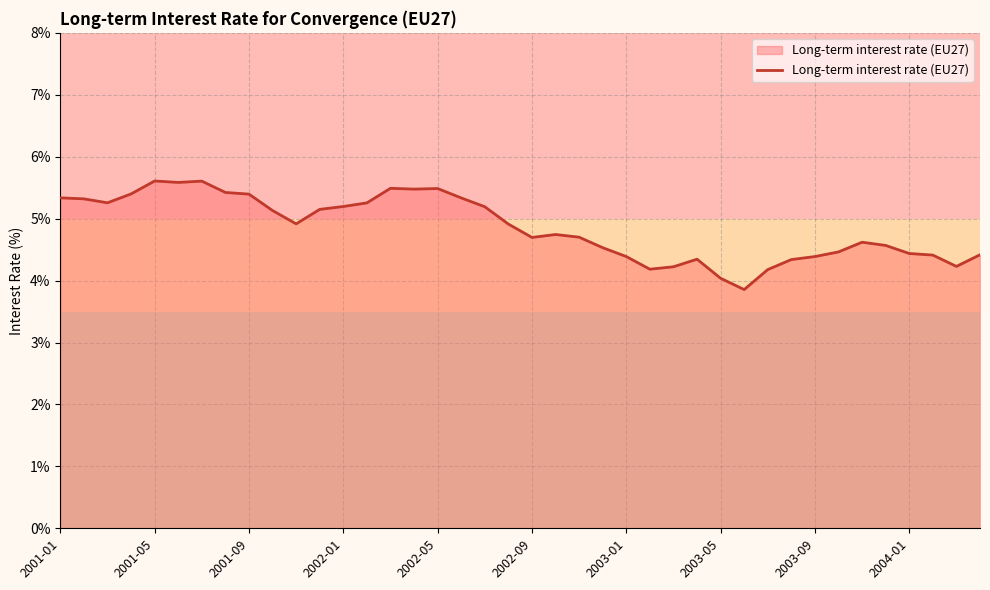

What is the difference between the maximum and minimum values?

1.8